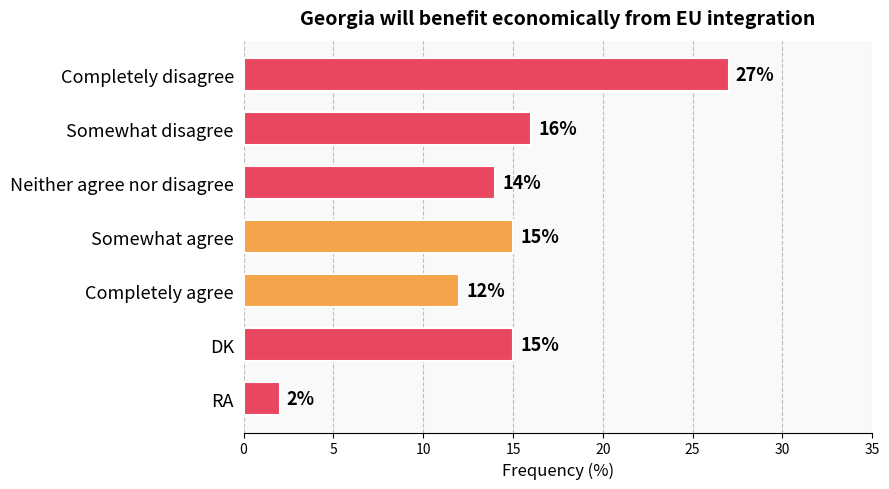

At which category does the chart reach its minimum across all series?

RA